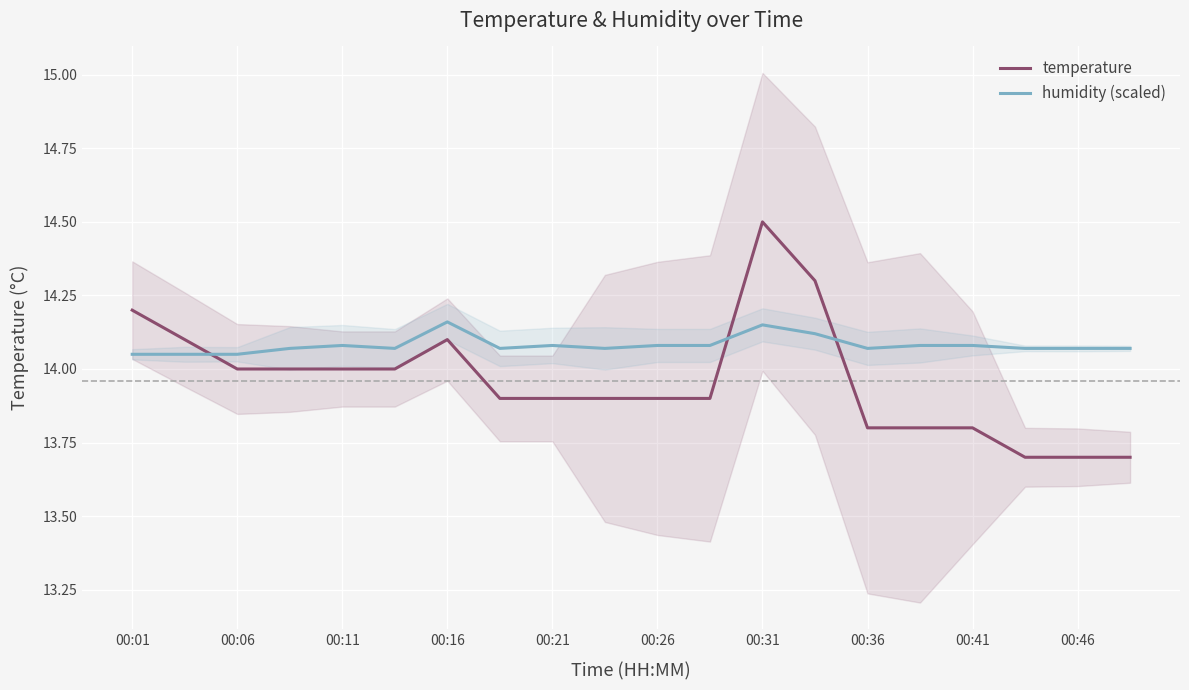

Reading left to right, extract all data points from this chart.

temperature: 14.2	14.1	14.0	14.0	14.0	14.0	14.1	13.9	13.9	13.9	13.9	13.9	14.5	14.3	13.8	13.8	13.8	13.7	13.7	13.7
humidity (scaled): 14.1	14.1	14.1	14.1	14.1	14.1	14.2	14.1	14.1	14.1	14.1	14.1	14.2	14.1	14.1	14.1	14.1	14.1	14.1	14.1